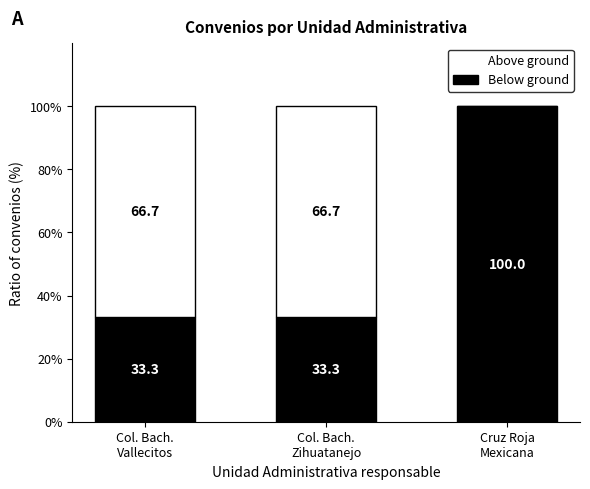

Which series has the widest spread of values?

Below ground